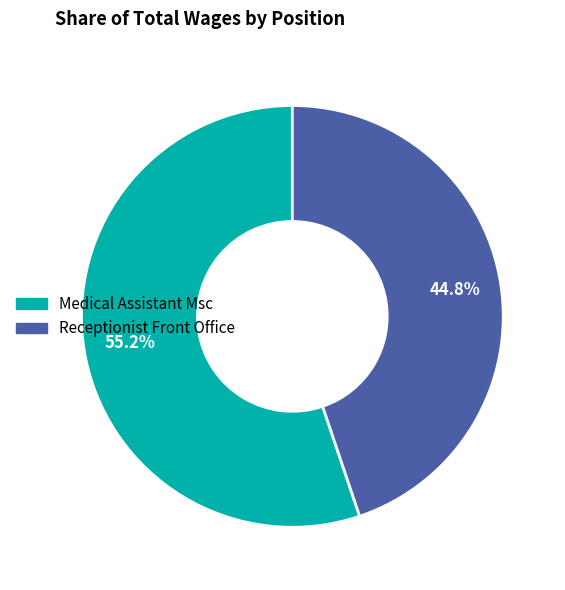

To the nearest percent, what is the average slice percentage?

50%